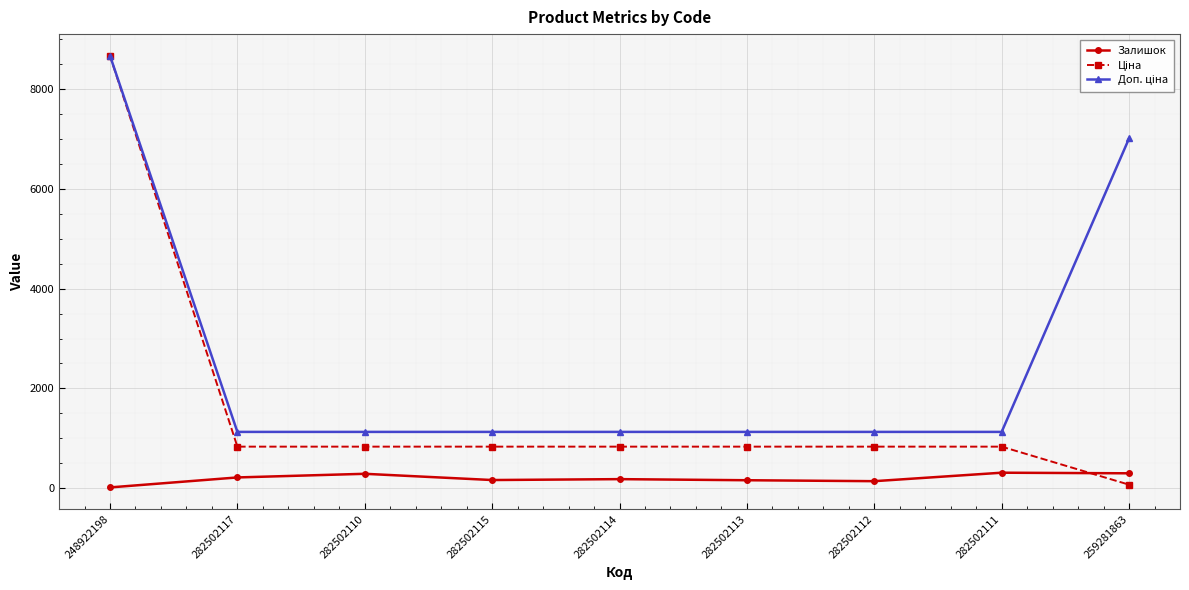

At how many categories does at least one series exceed 2684?

2